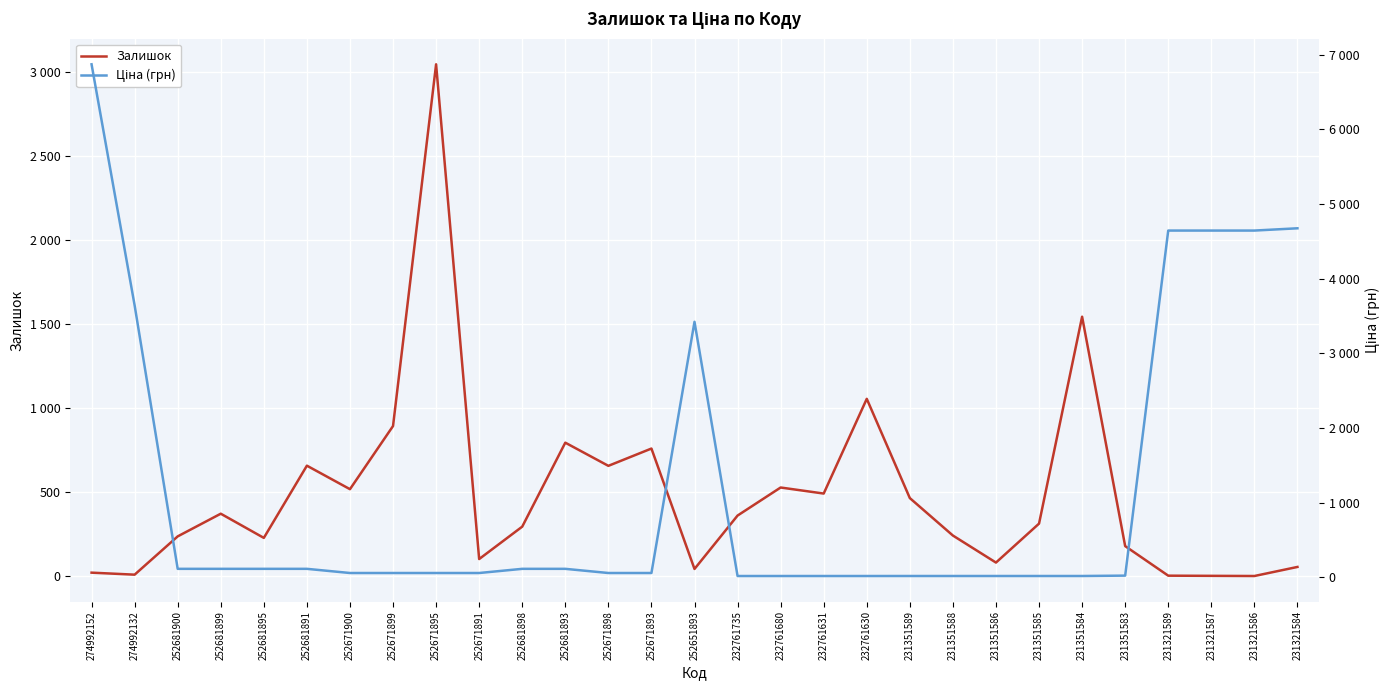

The Залишок series shows 657.0 at 252671898. True or false?

True